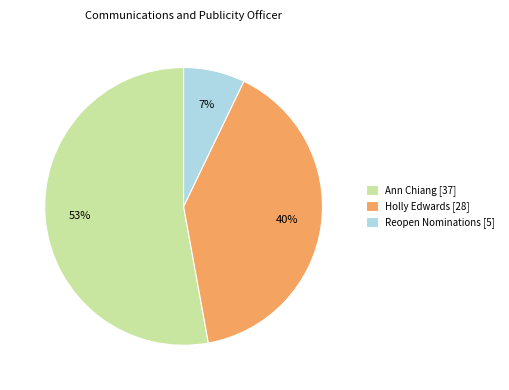

The Reopen Nominations slice represents 14% of the pie. True or false?

False